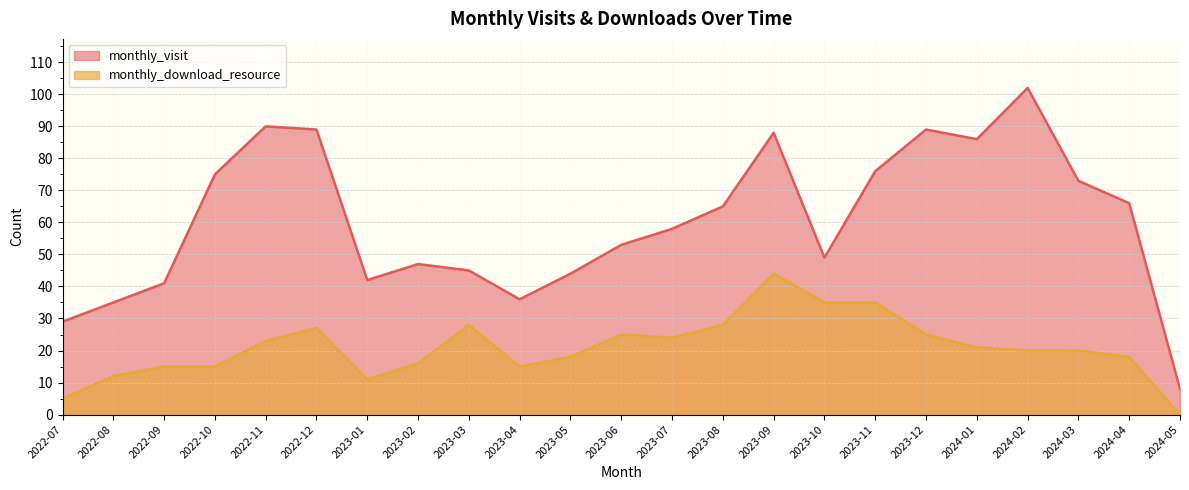

Reading right to left, list all the values displayed in this chart.

monthly_visit: 2024-05=8	2024-04=66	2024-03=73	2024-02=102	2024-01=86	2023-12=89	2023-11=76	2023-10=49	2023-09=88	2023-08=65	2023-07=58	2023-06=53	2023-05=44	2023-04=36	2023-03=45	2023-02=47	2023-01=42	2022-12=89	2022-11=90	2022-10=75	2022-09=41	2022-08=35	2022-07=29
monthly_download_resource: 2024-05=0	2024-04=18	2024-03=20	2024-02=20	2024-01=21	2023-12=25	2023-11=35	2023-10=35	2023-09=44	2023-08=28	2023-07=24	2023-06=25	2023-05=18	2023-04=15	2023-03=28	2023-02=16	2023-01=11	2022-12=27	2022-11=23	2022-10=15	2022-09=15	2022-08=12	2022-07=5